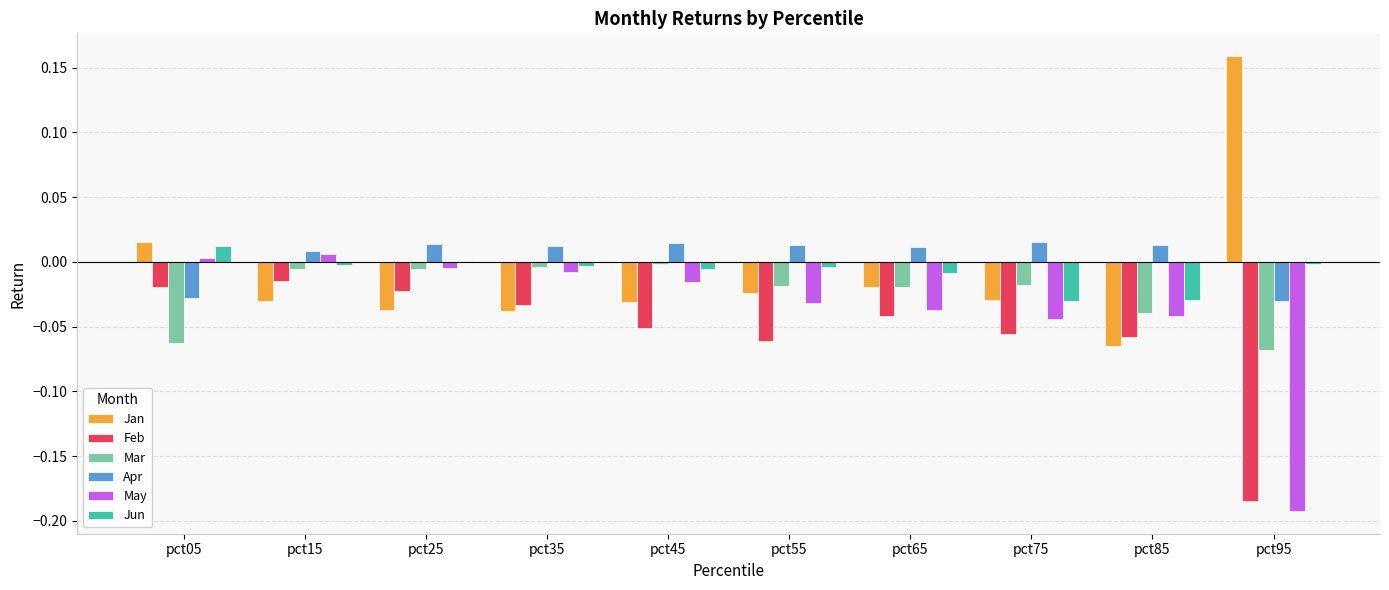

What are all the series names shown in the legend?

Jan, Feb, Mar, Apr, May, Jun